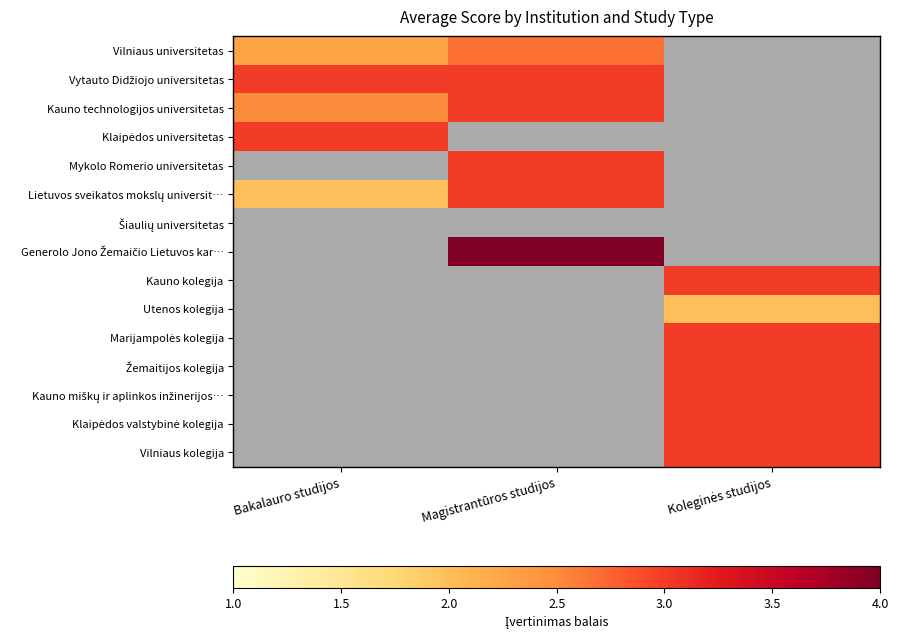

How many distinct data groups are displayed?

15